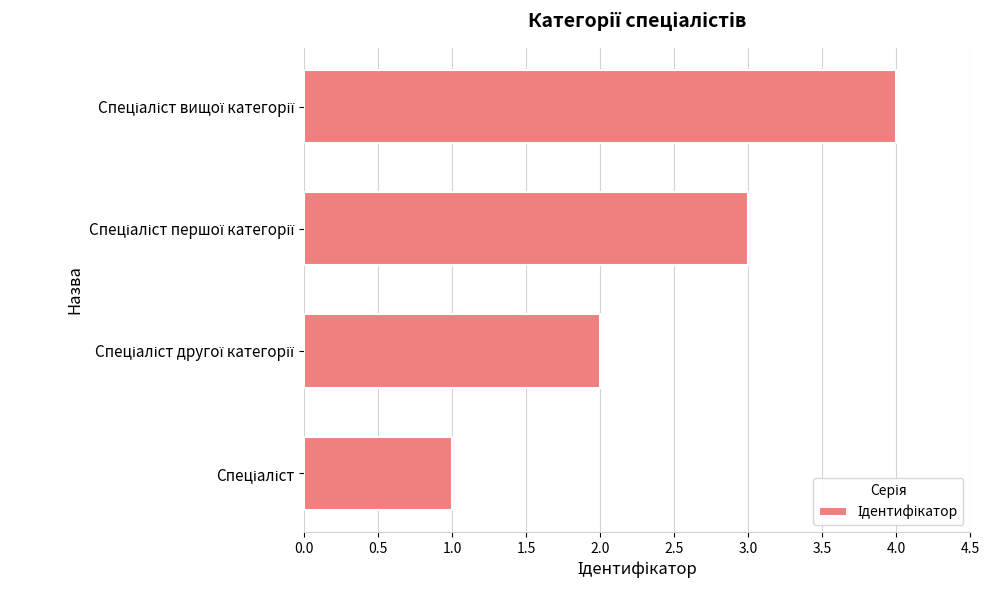

What is the sum of all values?

10